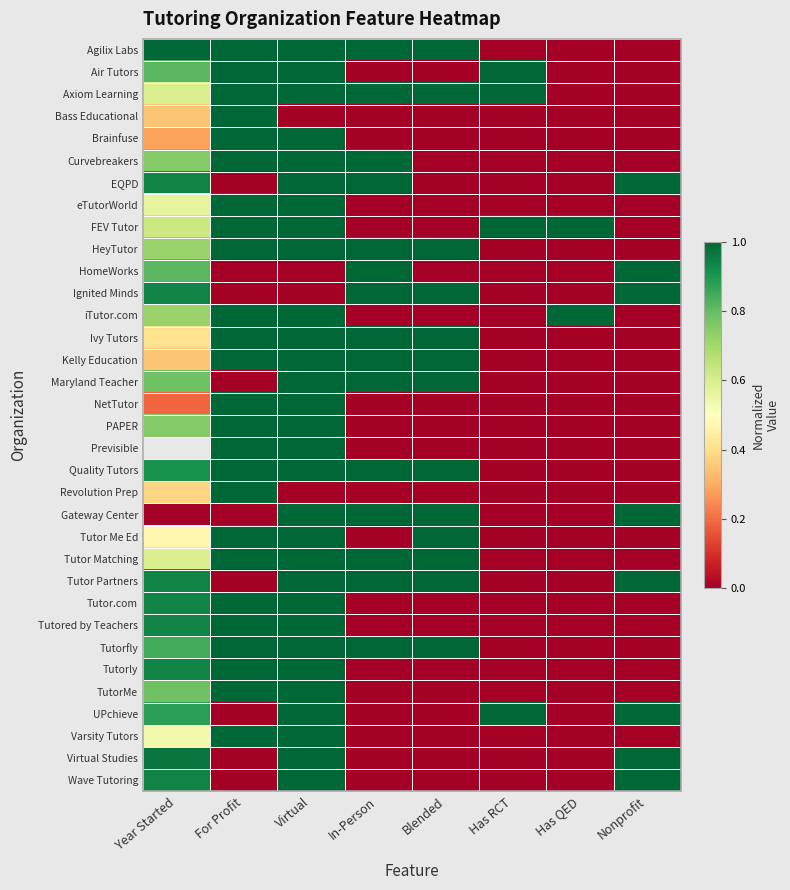

Which has a higher value, In-Person or Has RCT?

In-Person